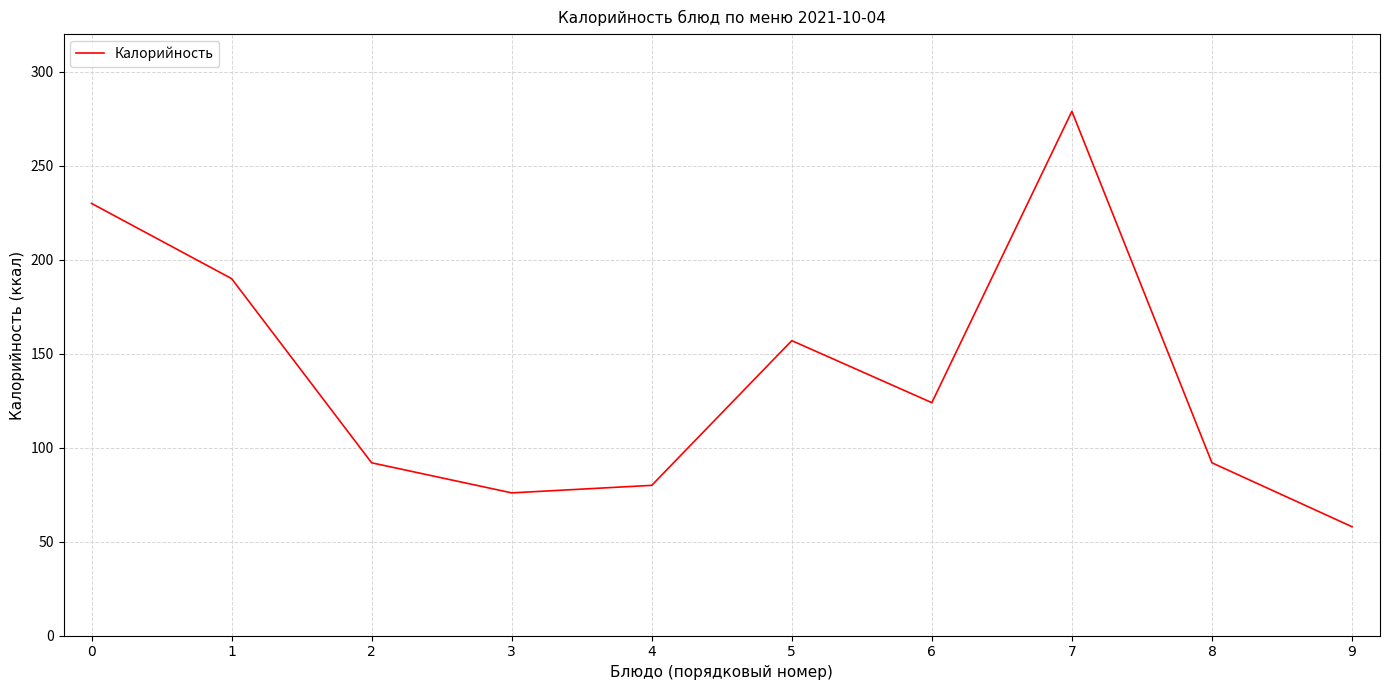

Is this an area chart (filled region under the line)?

No